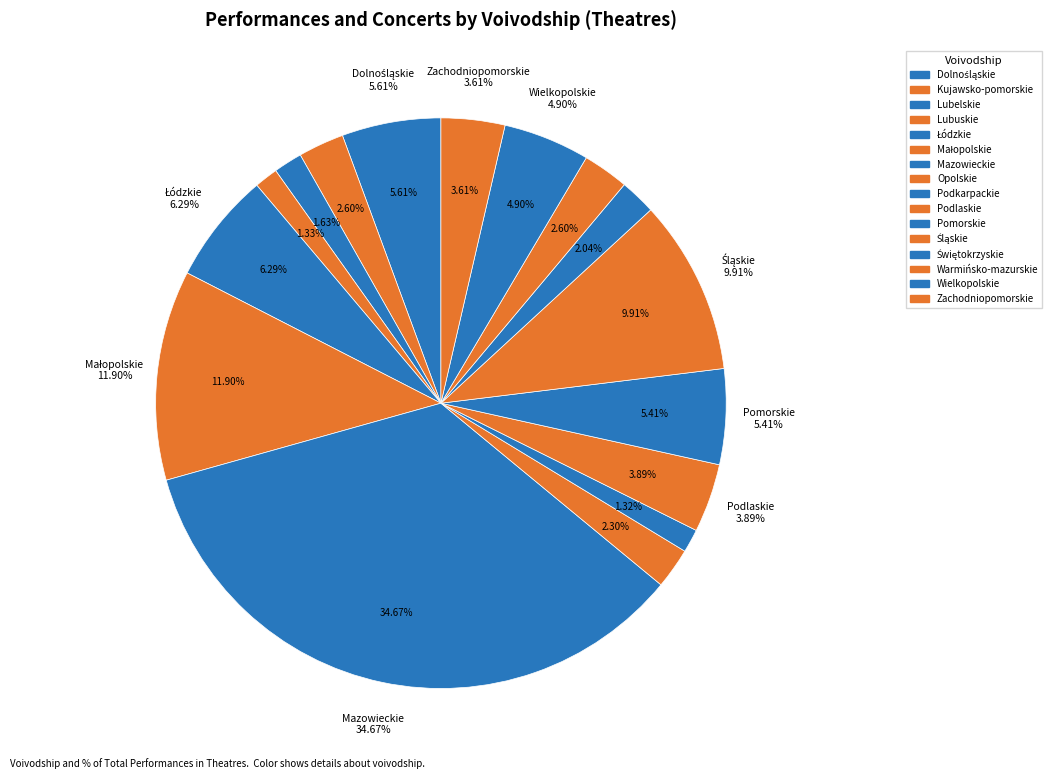

Count the number of slices in the pie.

16